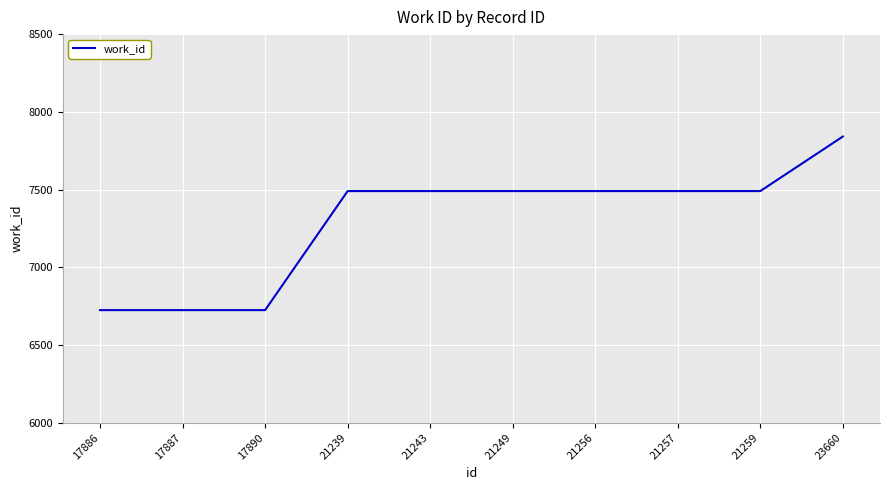

What is the greatest value displayed?

7841